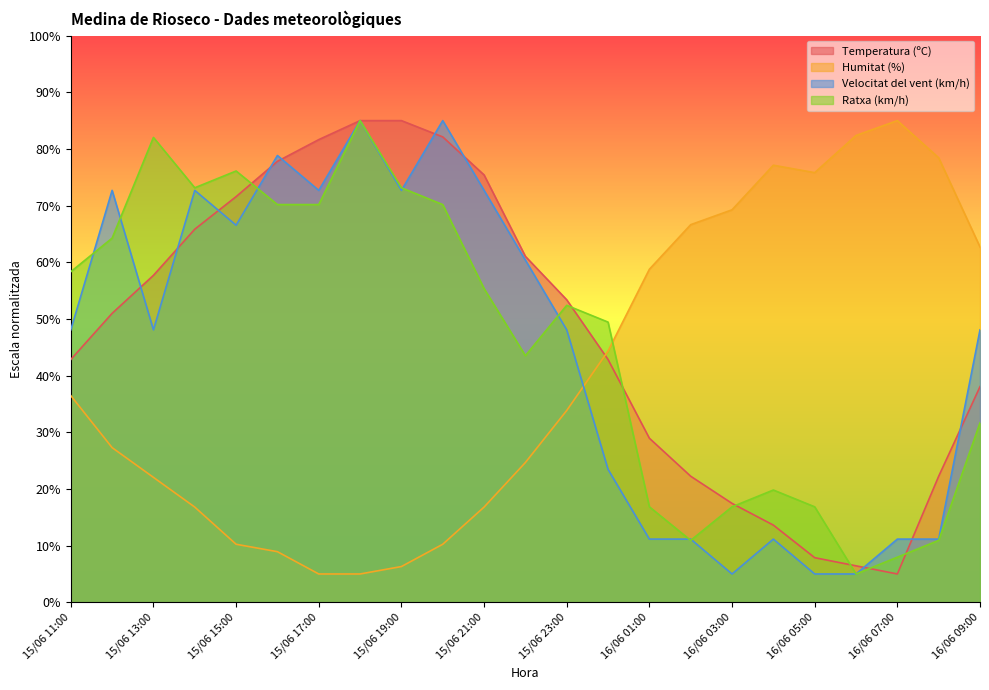

How many lines are shown in the chart?

4